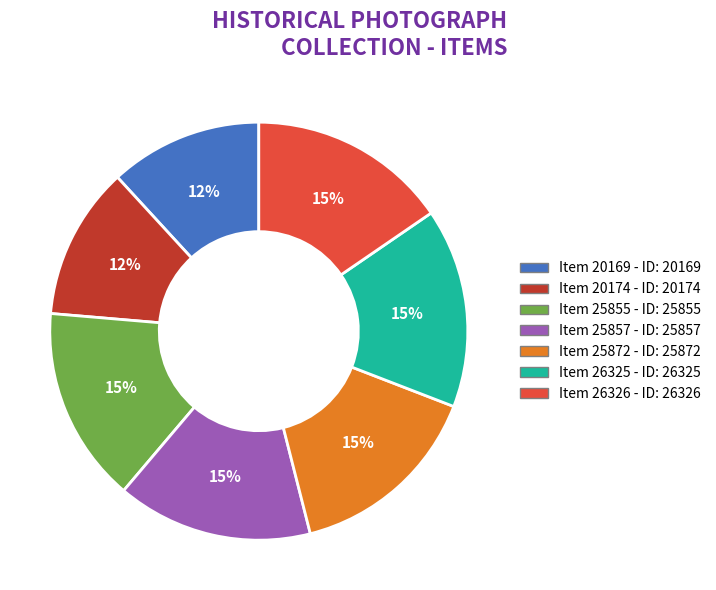

Do Item 26325 and Item 25857 together represent more than half of the pie?

No